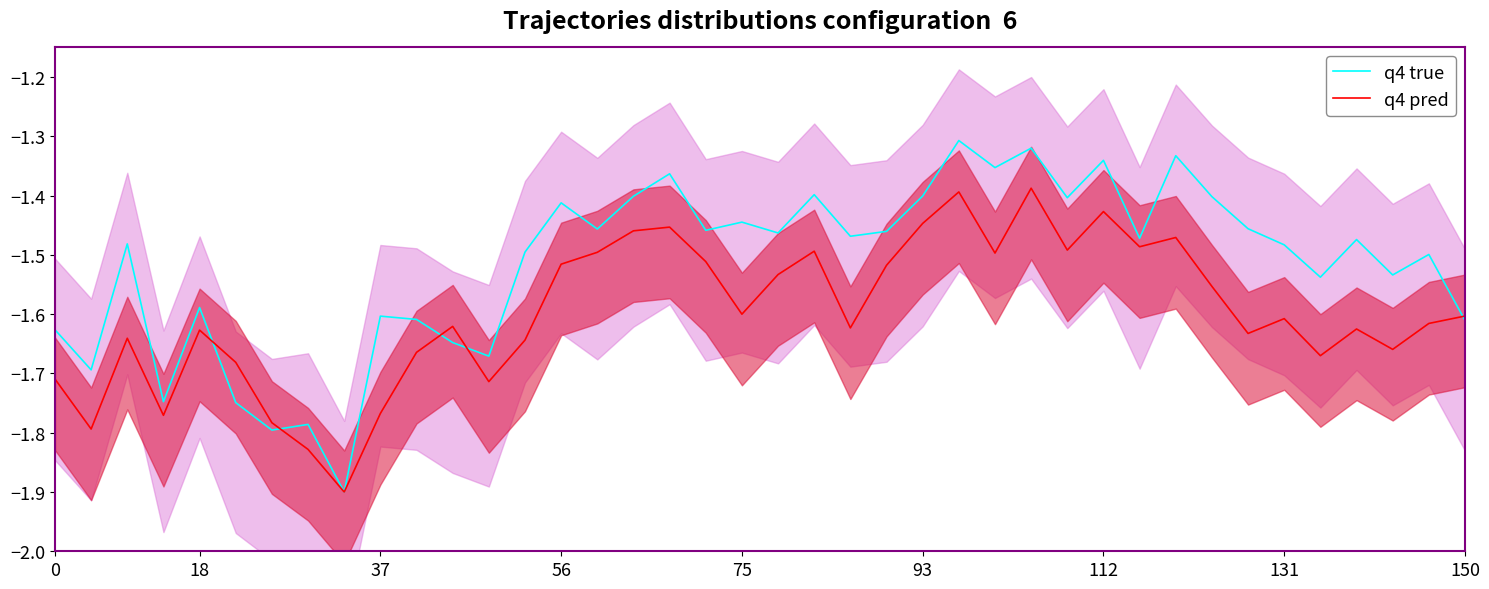

The q4 true series shows -1.4 at 93. True or false?

True